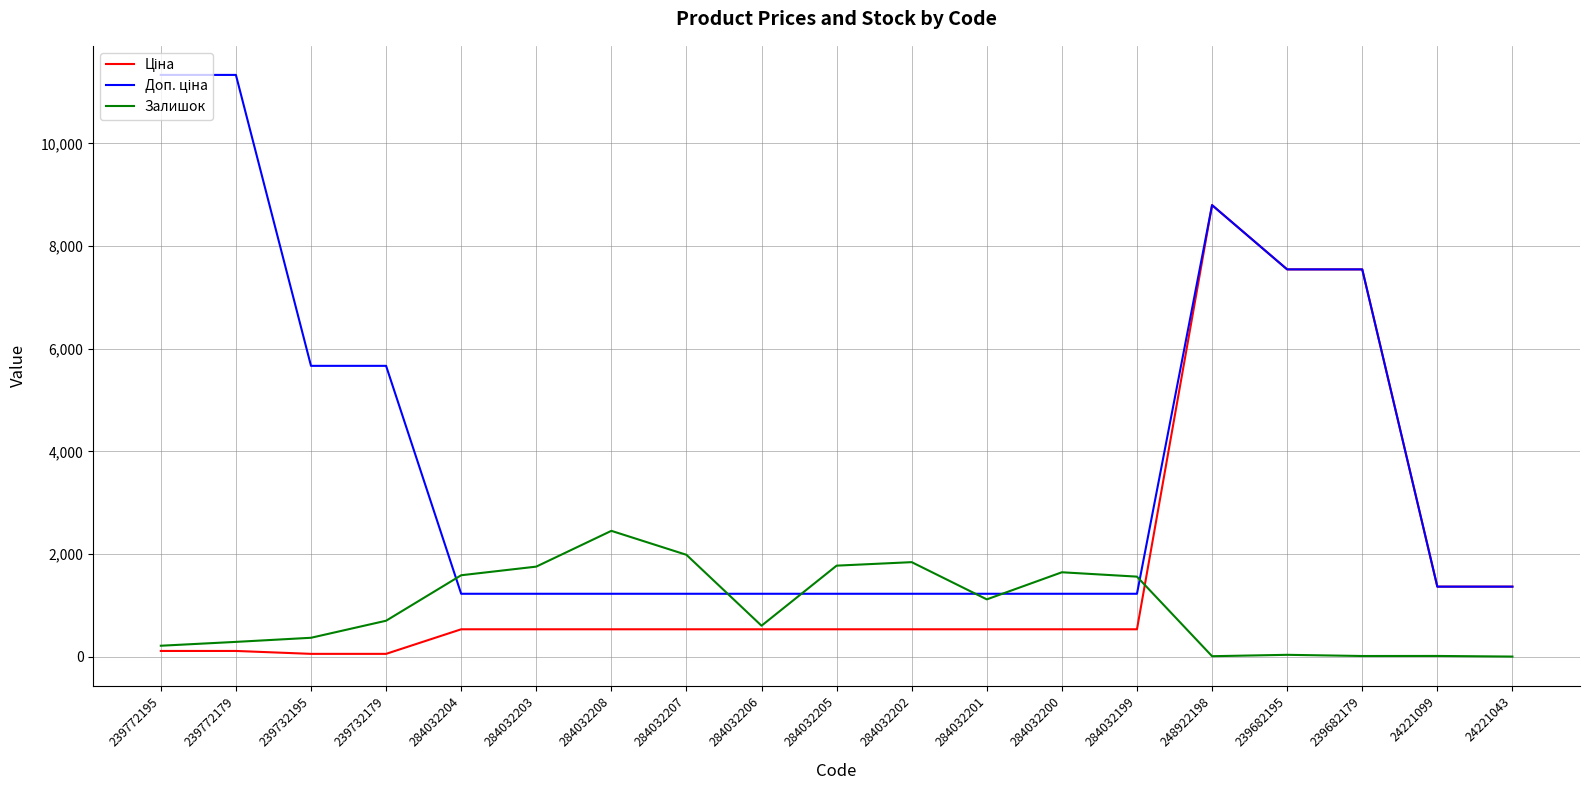

True or false: Залишок has a value of 1588.0 at 284032204.

True